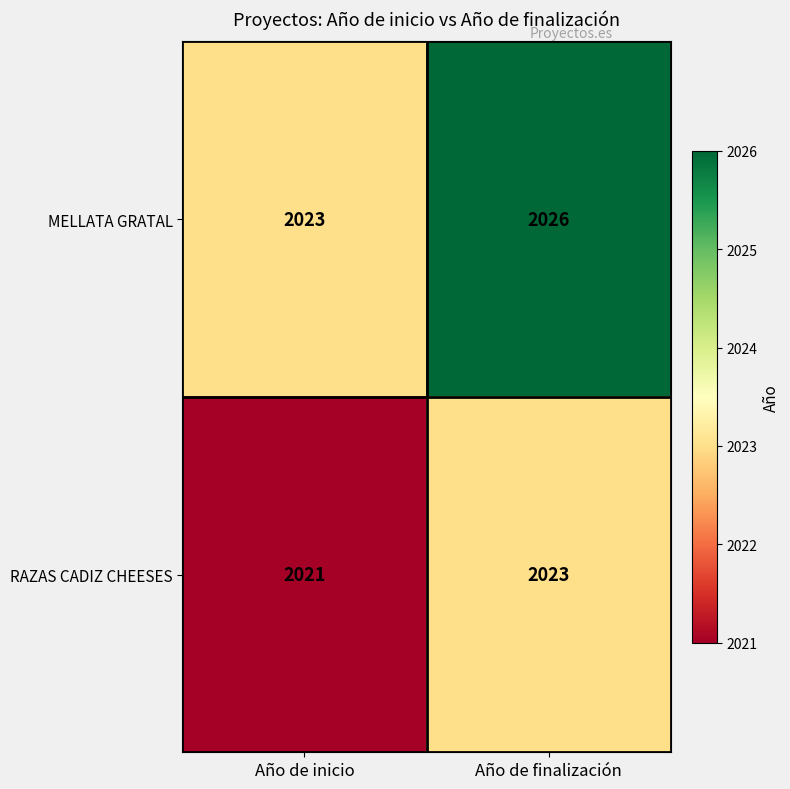

What is the total value across all series at Año de finalización?

4049